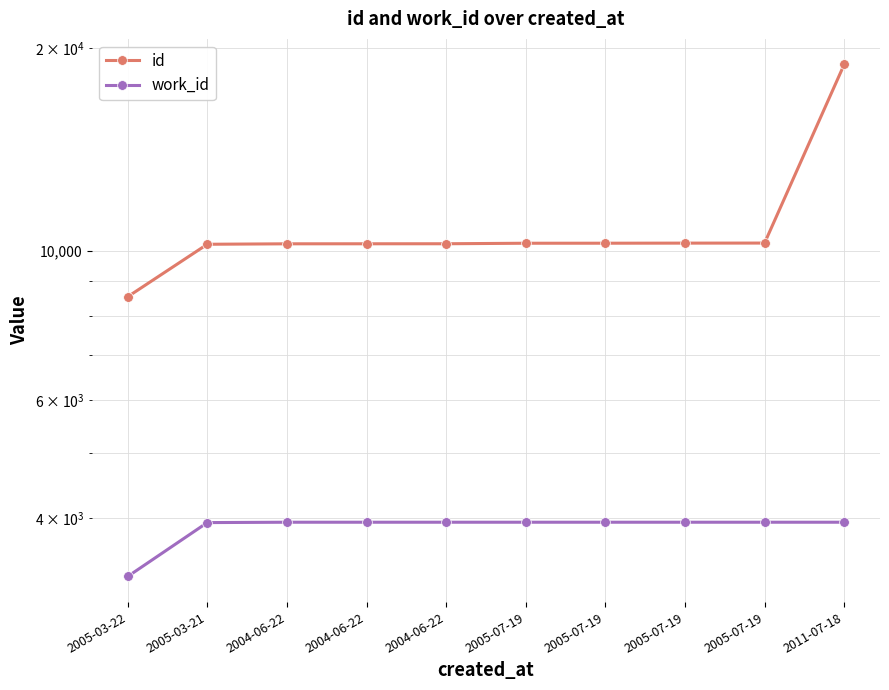

Is it true that id equals 10256 at 2005-07-19?

True